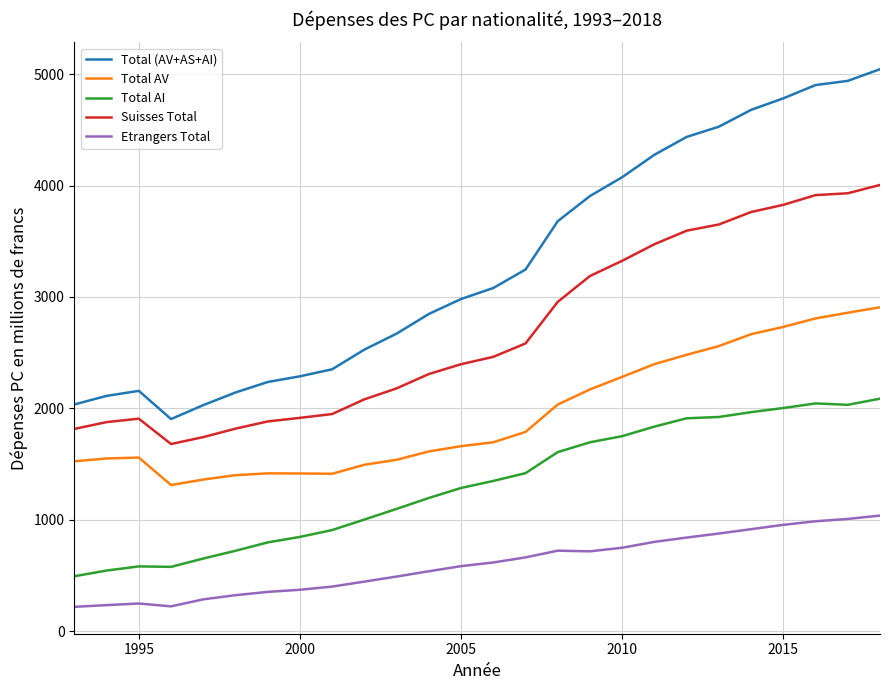

What is the smallest value displayed?

219.7